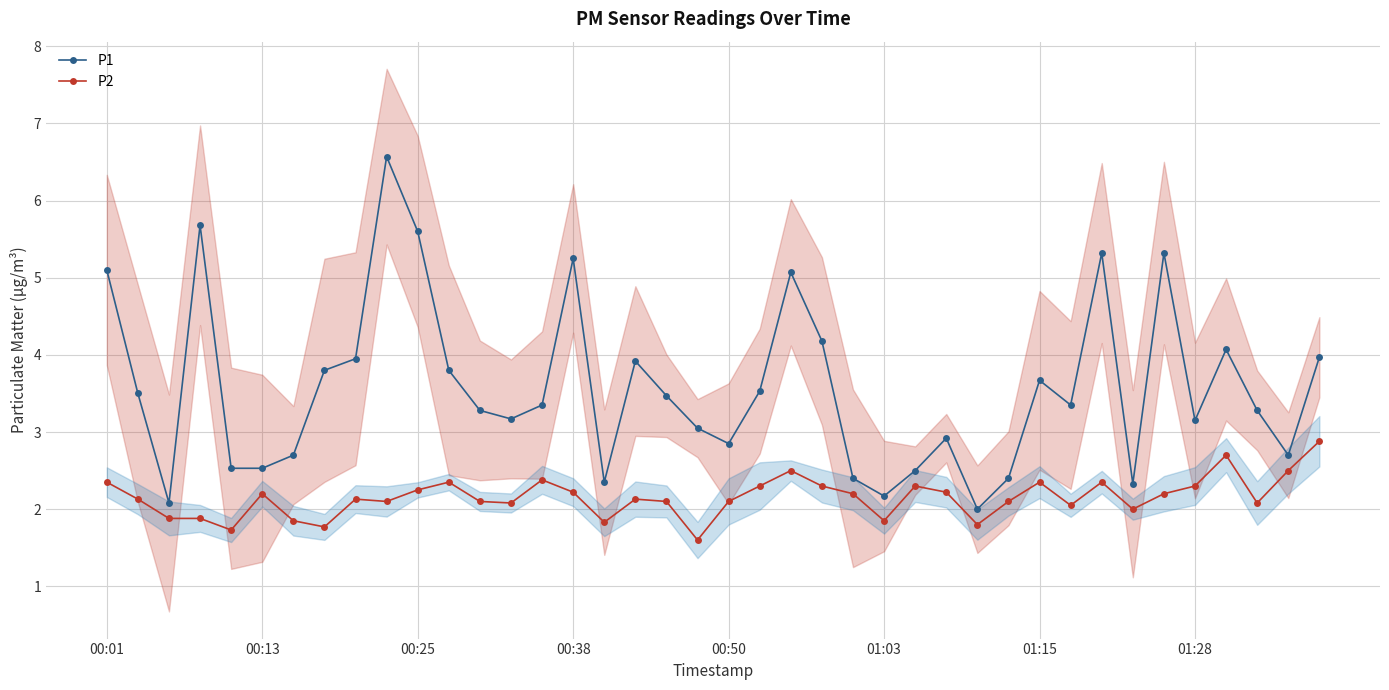

True or false: P2 and P1 cross at least once.

False